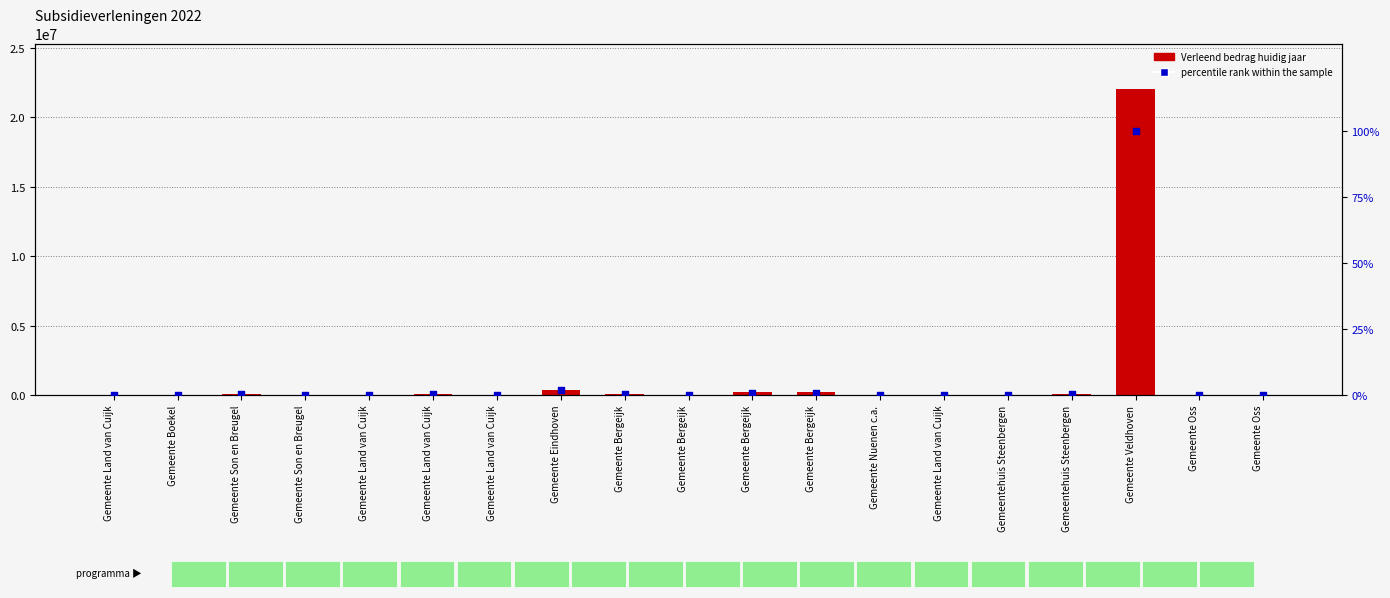

Which series has the largest total across all categories?

Verleend bedrag huidig jaar